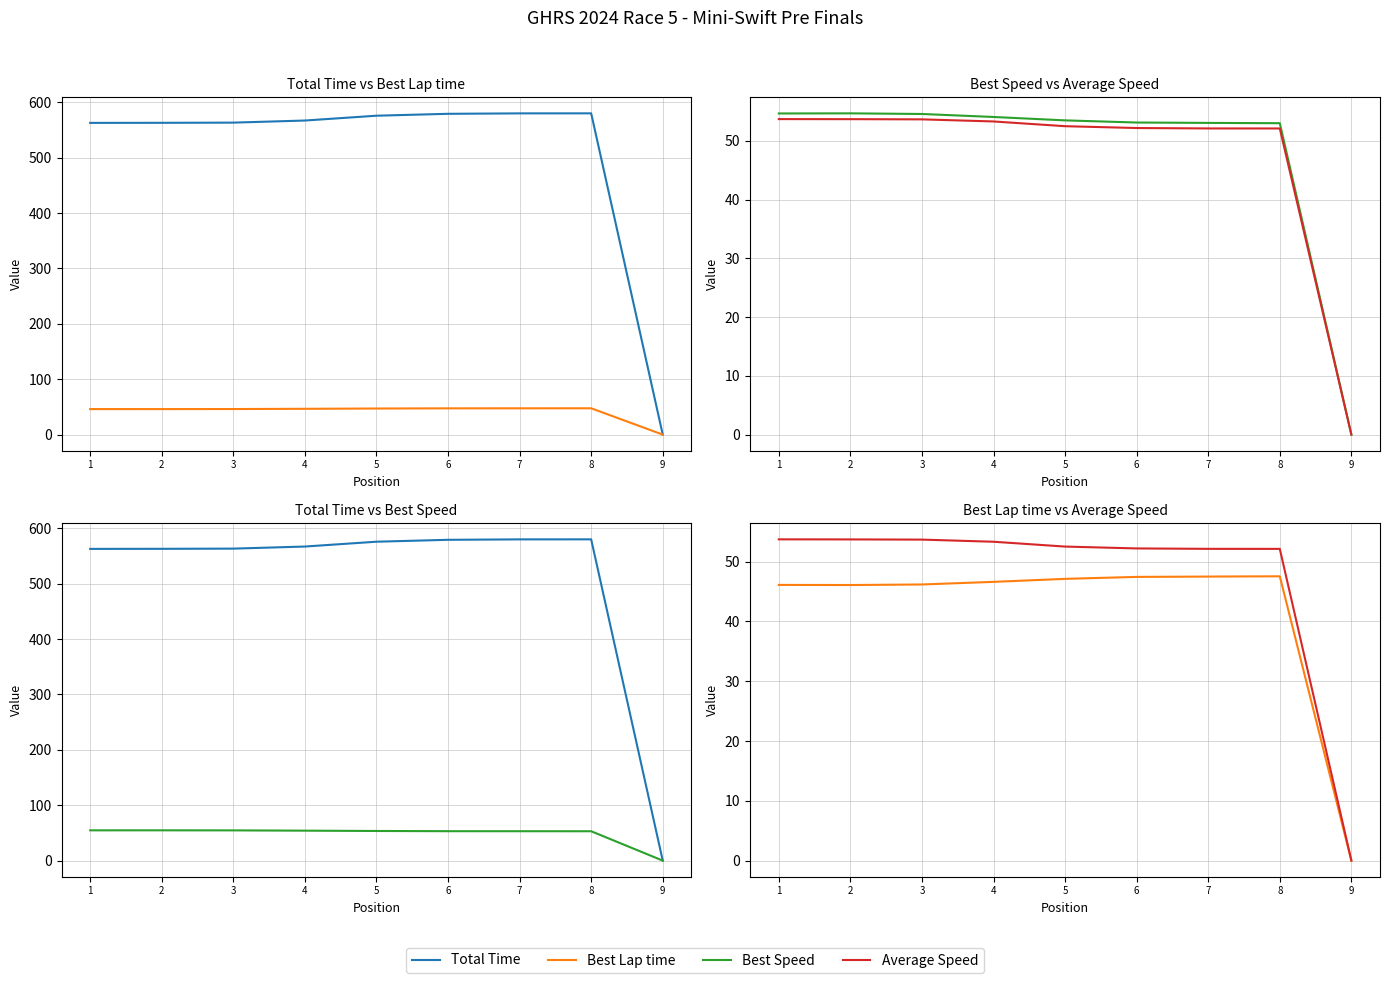

Reading left to right, extract all data points from this chart.

Total Time: 563.0	563.1	563.5	567.2	576.0	579.4	580.2	580.2	0.0
Best Lap time: 46.1	46.1	46.2	46.6	47.1	47.4	47.5	47.5	0.0
Best Speed: 54.7	54.7	54.6	54.1	53.5	53.1	53.1	53.0	0.0
Average Speed: 53.7	53.7	53.7	53.3	52.5	52.2	52.1	52.1	0.0